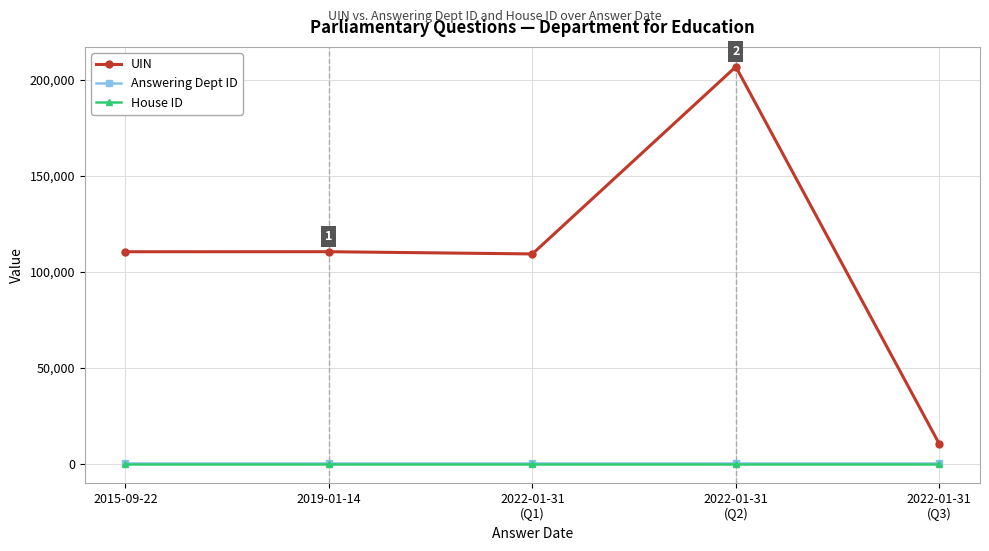

Which series has the widest spread of values?

UIN